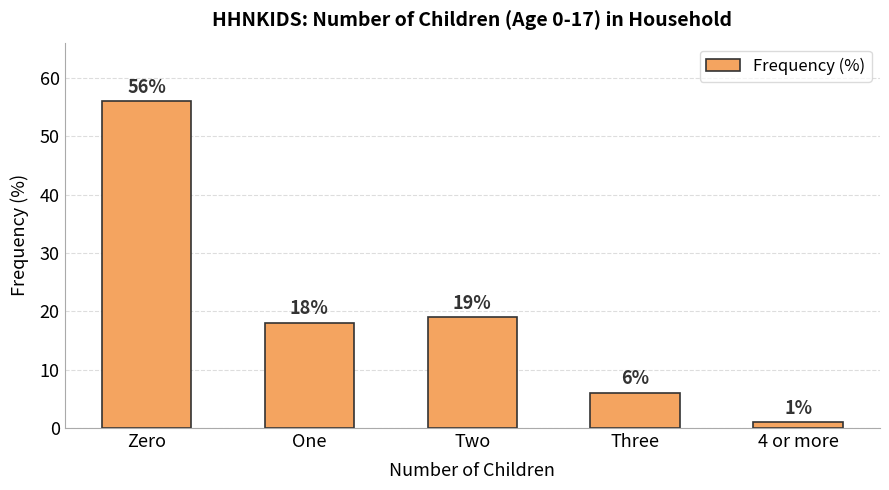

Are the bars grouped side by side (vs. stacked)?

No